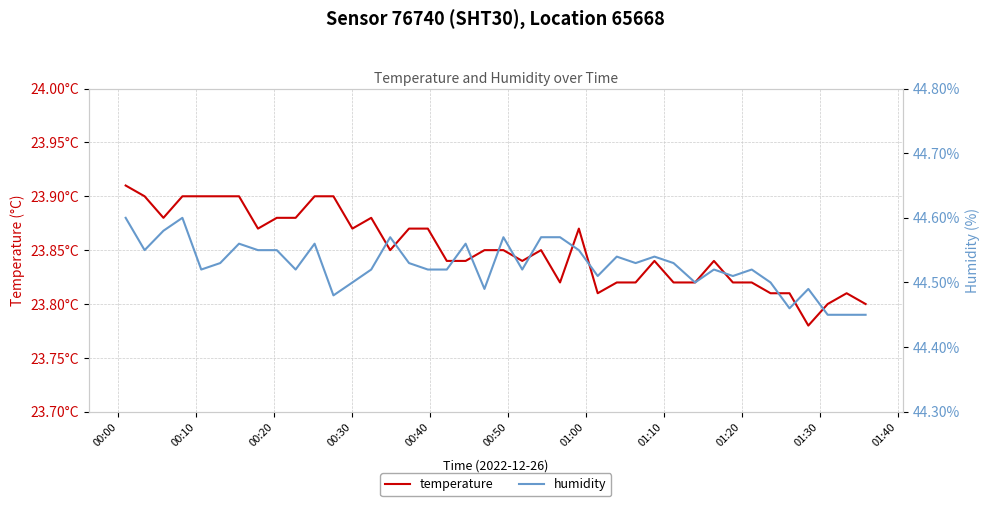

Count the humidity values in the range 44 to 45.

40